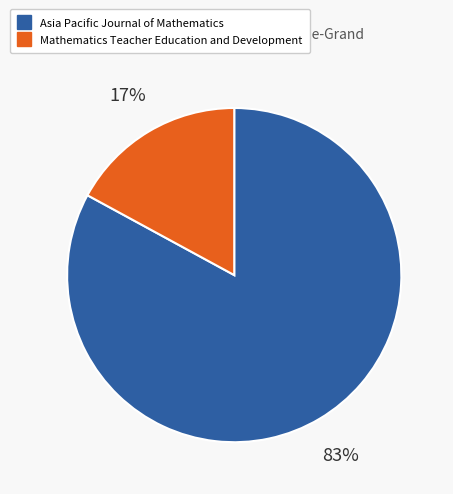

To the nearest percent, what is the difference between the largest and smallest slice percentages?

66%